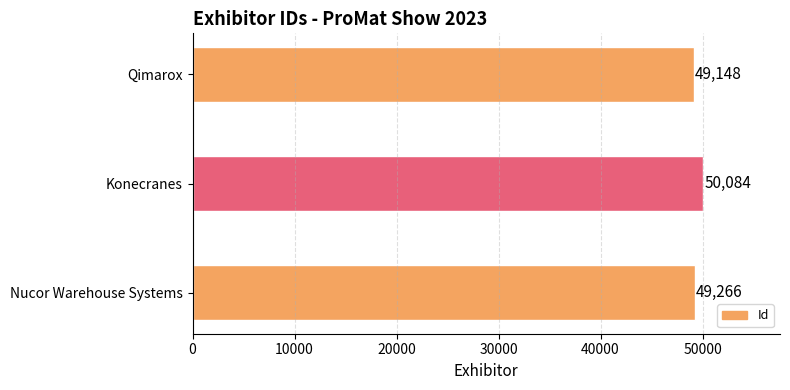

Reading top to bottom, what are all the values shown in this chart?

Qimarox=49148	Konecranes=50084	Nucor Warehouse Systems=49266